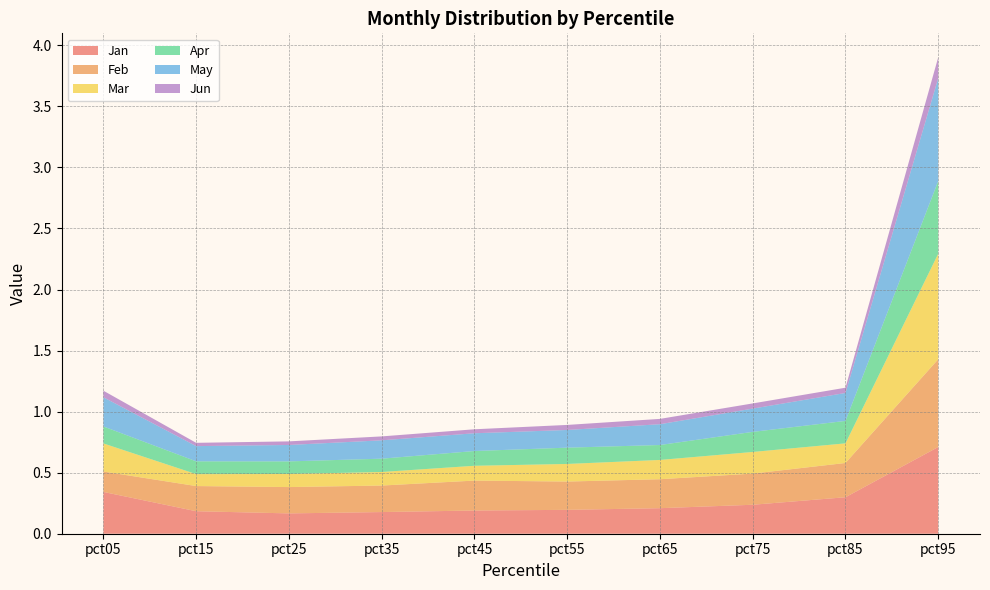

Reading right to left, extract all data points from this chart.

Jan: 0.7	0.3	0.2	0.2	0.2	0.2	0.2	0.2	0.2	0.3
Feb: 0.7	0.3	0.3	0.2	0.2	0.2	0.2	0.2	0.2	0.2
Mar: 0.9	0.2	0.2	0.2	0.1	0.1	0.1	0.1	0.1	0.2
Apr: 0.6	0.2	0.2	0.1	0.1	0.1	0.1	0.1	0.1	0.1
May: 0.8	0.2	0.2	0.2	0.1	0.1	0.2	0.1	0.1	0.2
Jun: 0.2	0.0	0.0	0.0	0.0	0.0	0.0	0.0	0.0	0.1